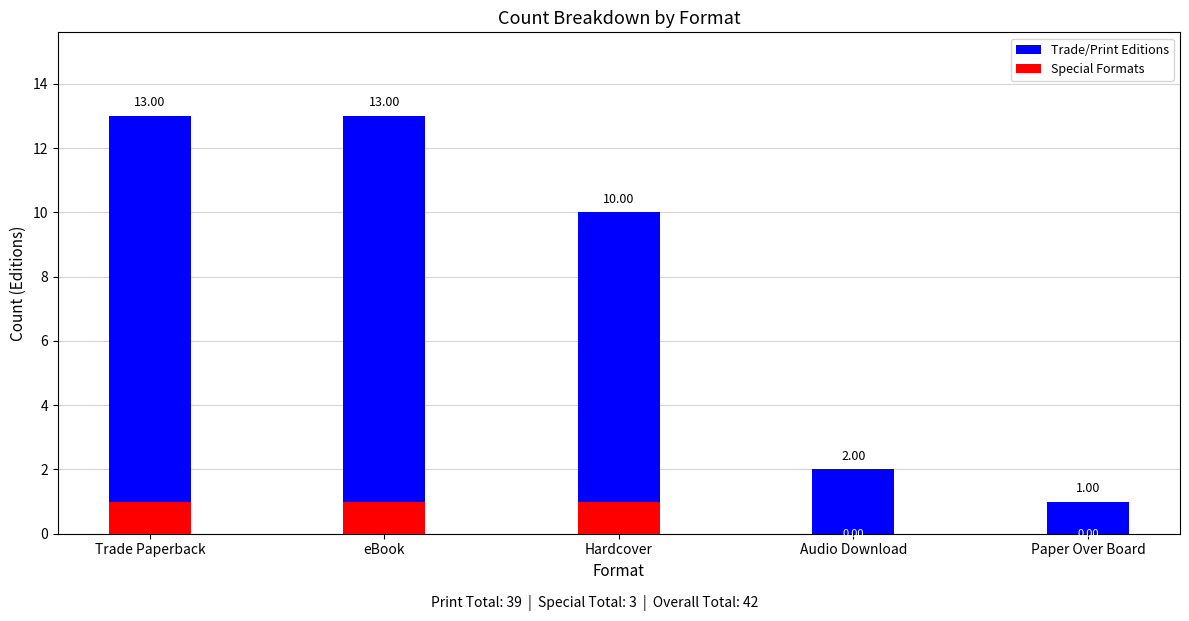

What is the maximum value shown in the chart?

13